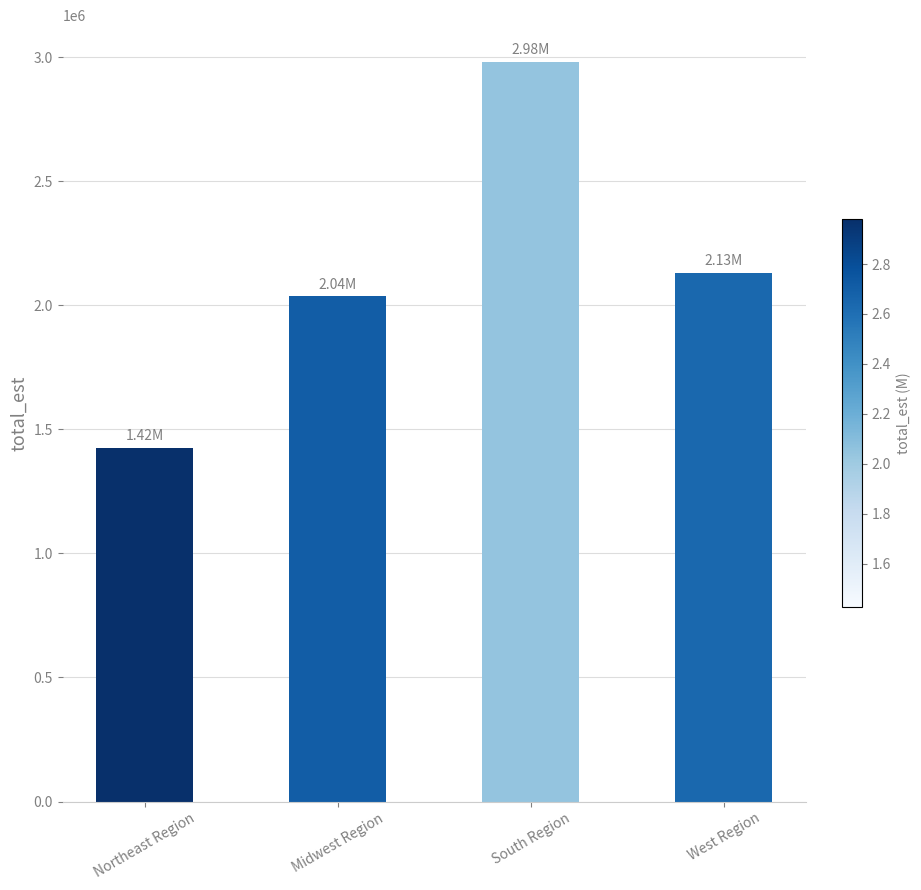

Rank the categories by value from highest to lowest.

South Region, West Region, Midwest Region, Northeast Region